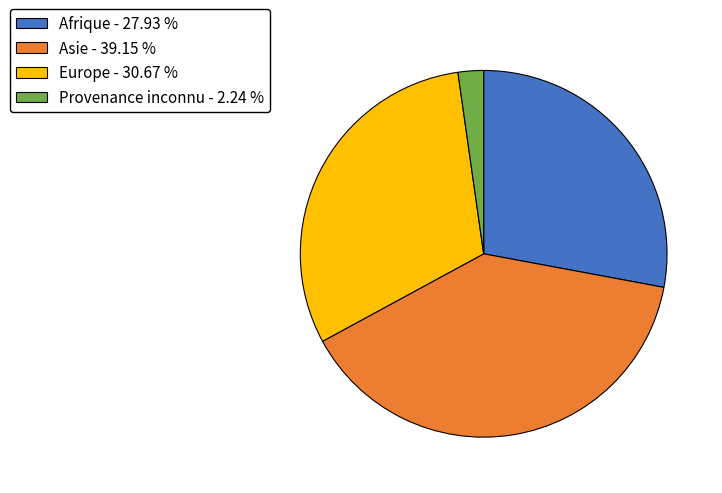

Does Afrique represent more than half of the total?

No